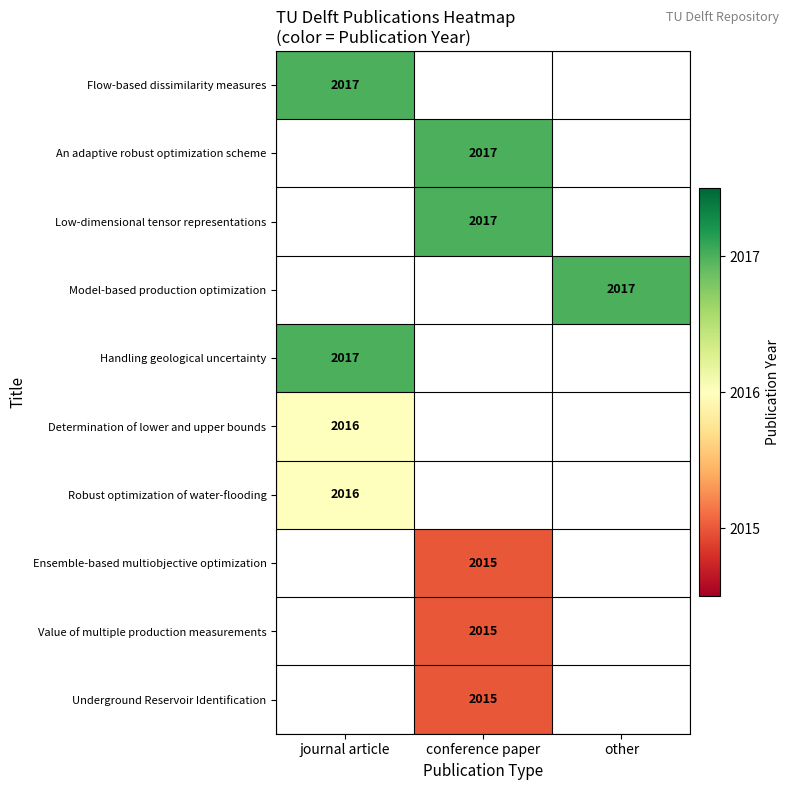

At how many categories does at least one series exceed 2016?

3